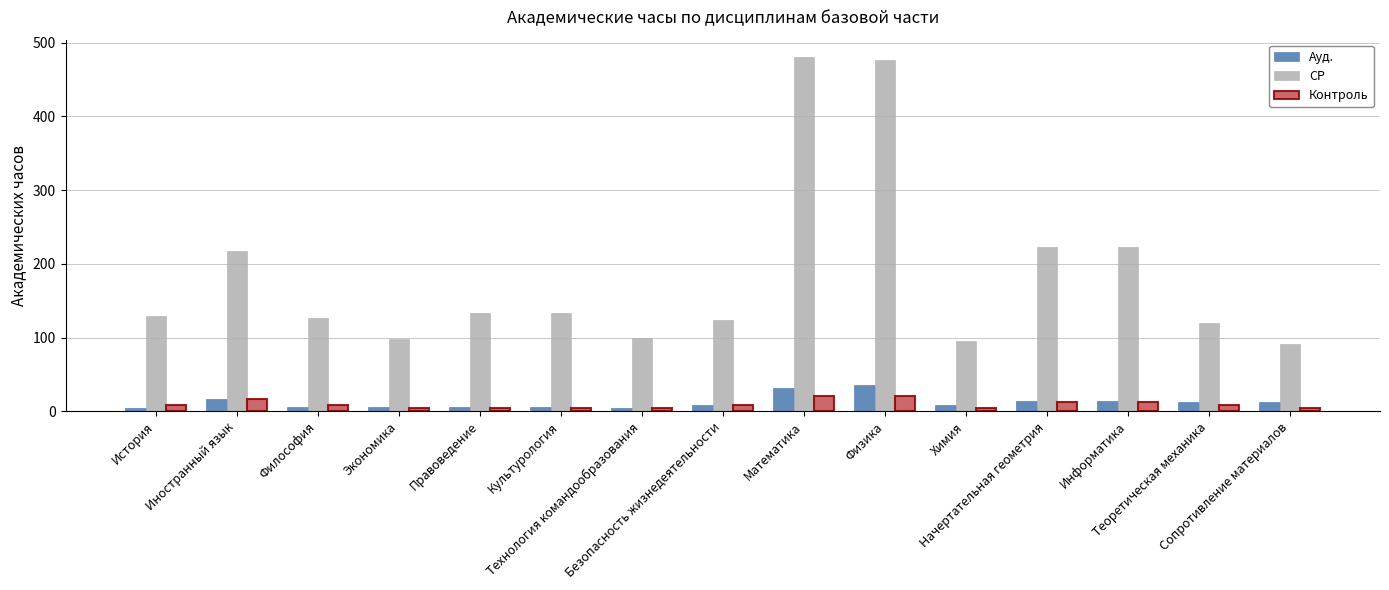

Where does the Контроль series first go above 8?

История